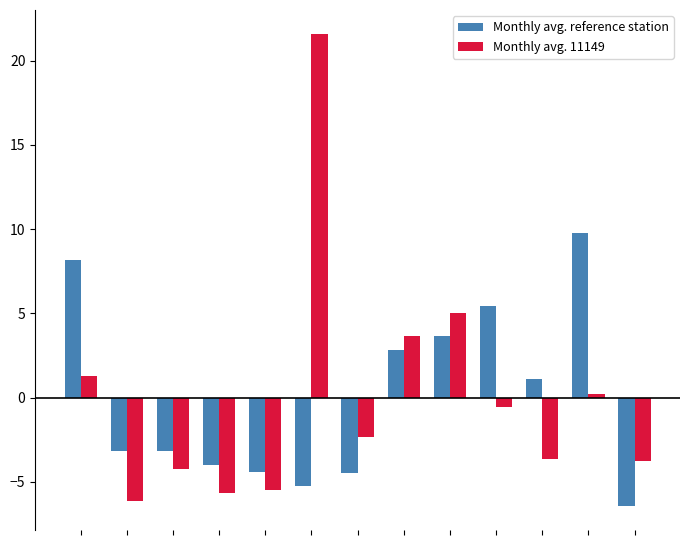

Rank the series by their maximum value, from lowest to highest.

Monthly avg. reference station, Monthly avg. 11149